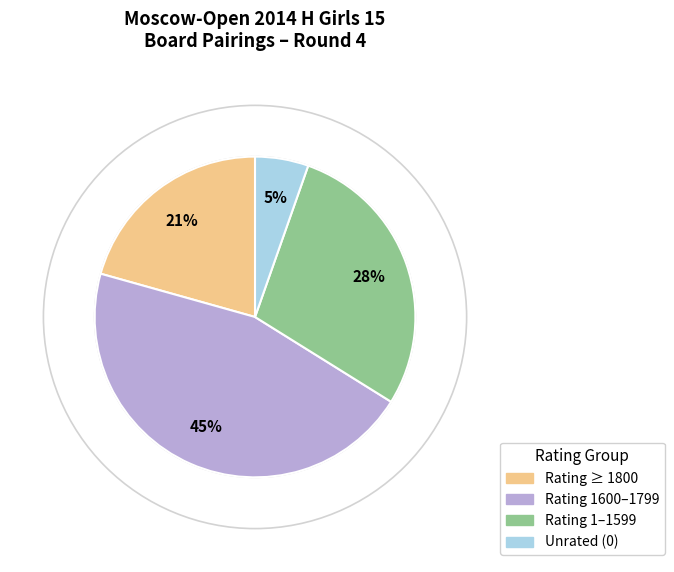

To the nearest percent, what is the difference between the largest and smallest slice percentages?

40%